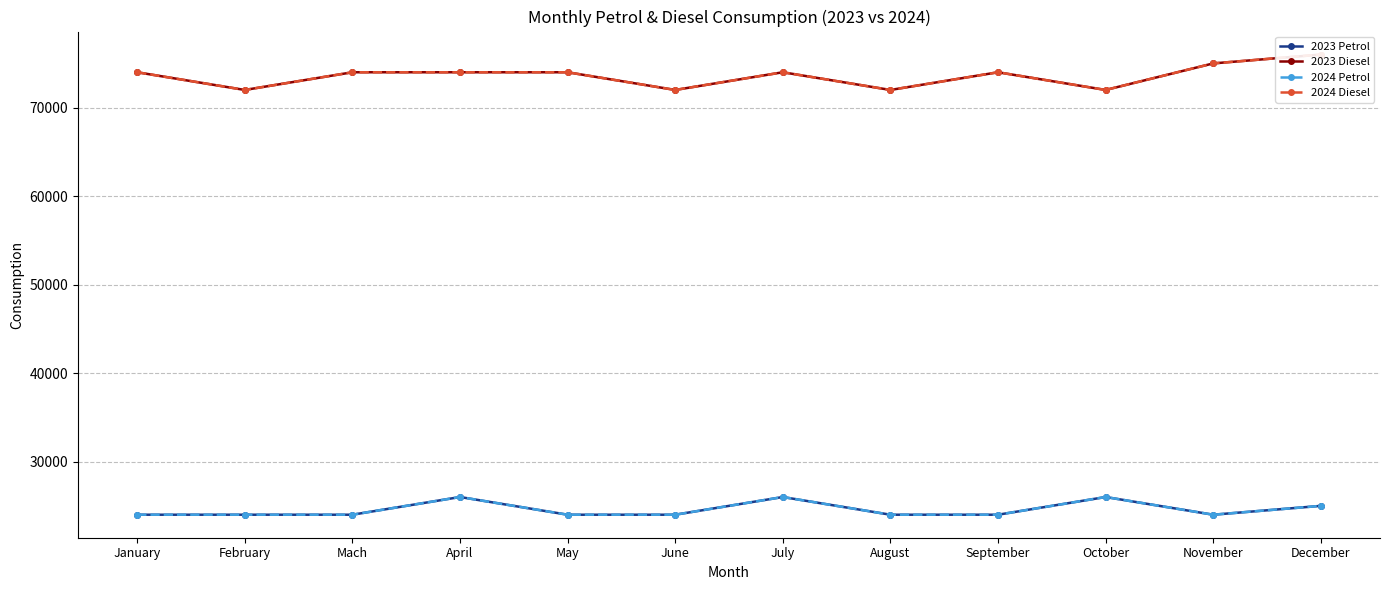

What is the average value of the 2024 Petrol series?

24583